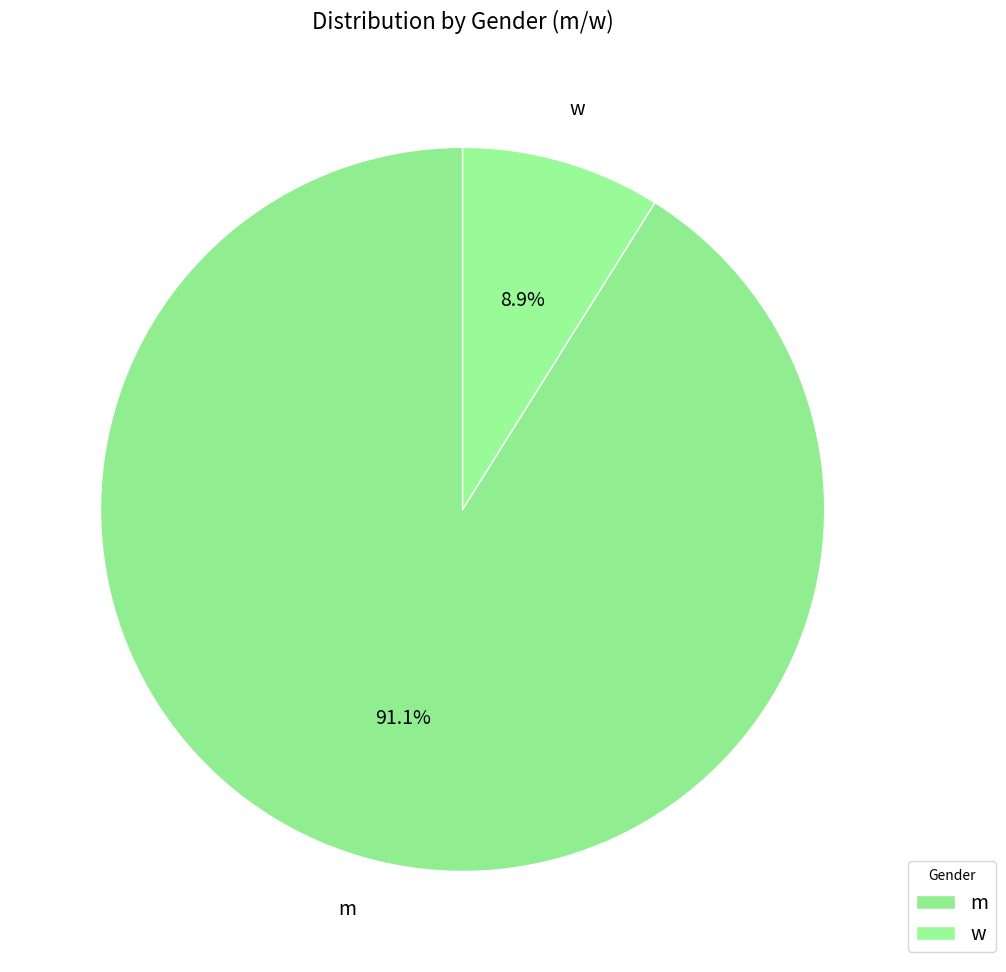

Which slice represents more than half of the pie?

m